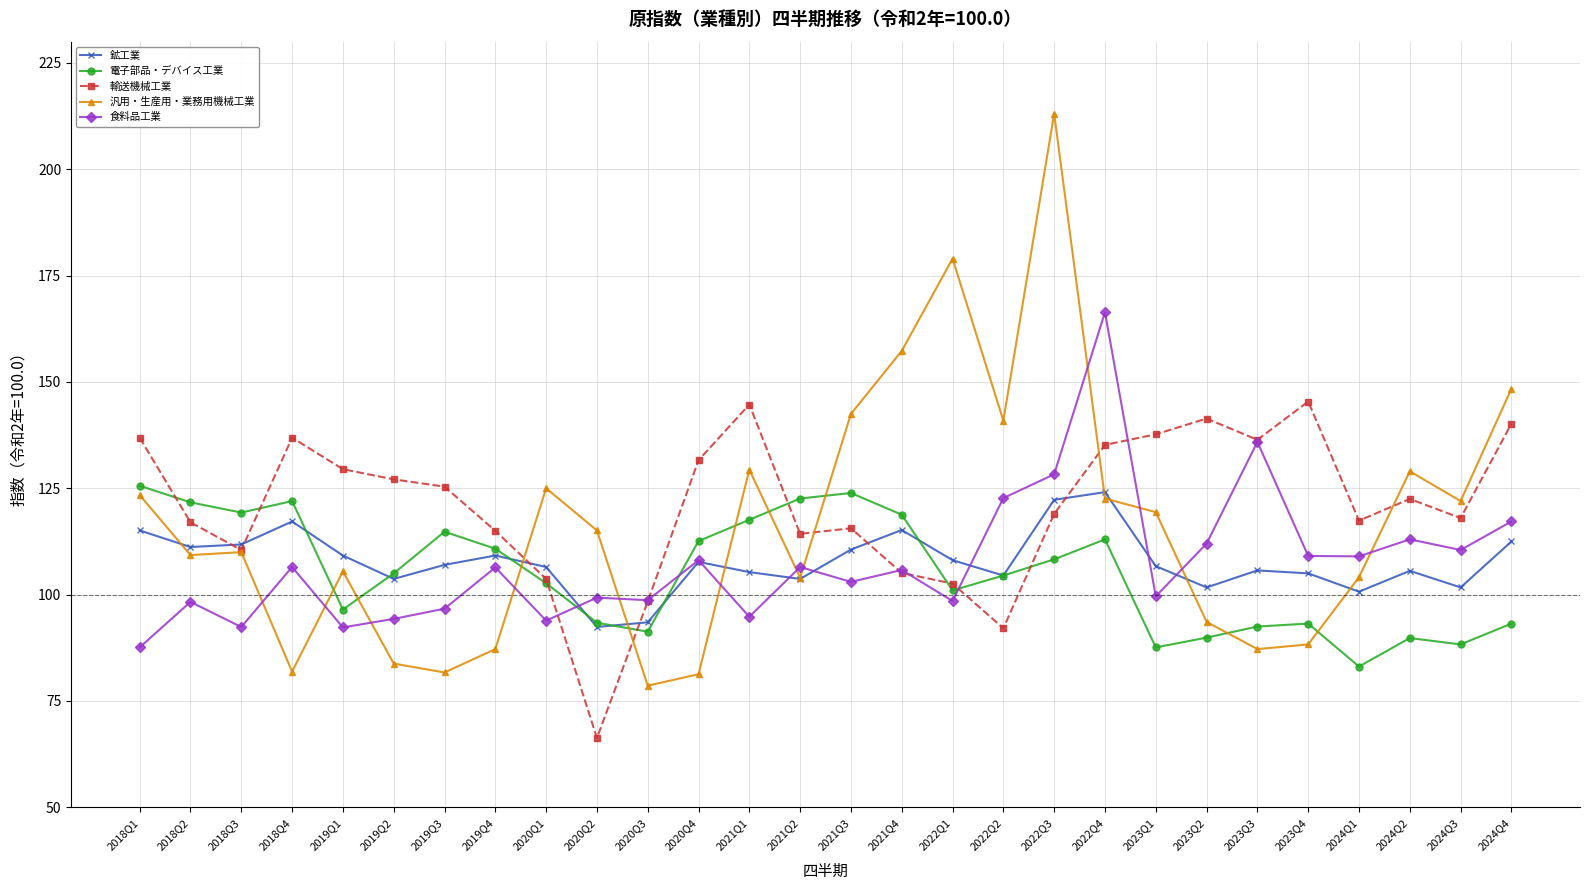

What is the average value of the 汎用・生産用・業務用機械工業 series?

116.6